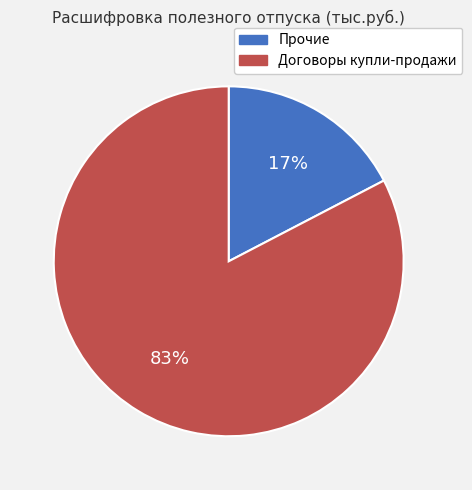

Combined, do Прочие and Договоры купли-продажи account for over 50%?

Yes